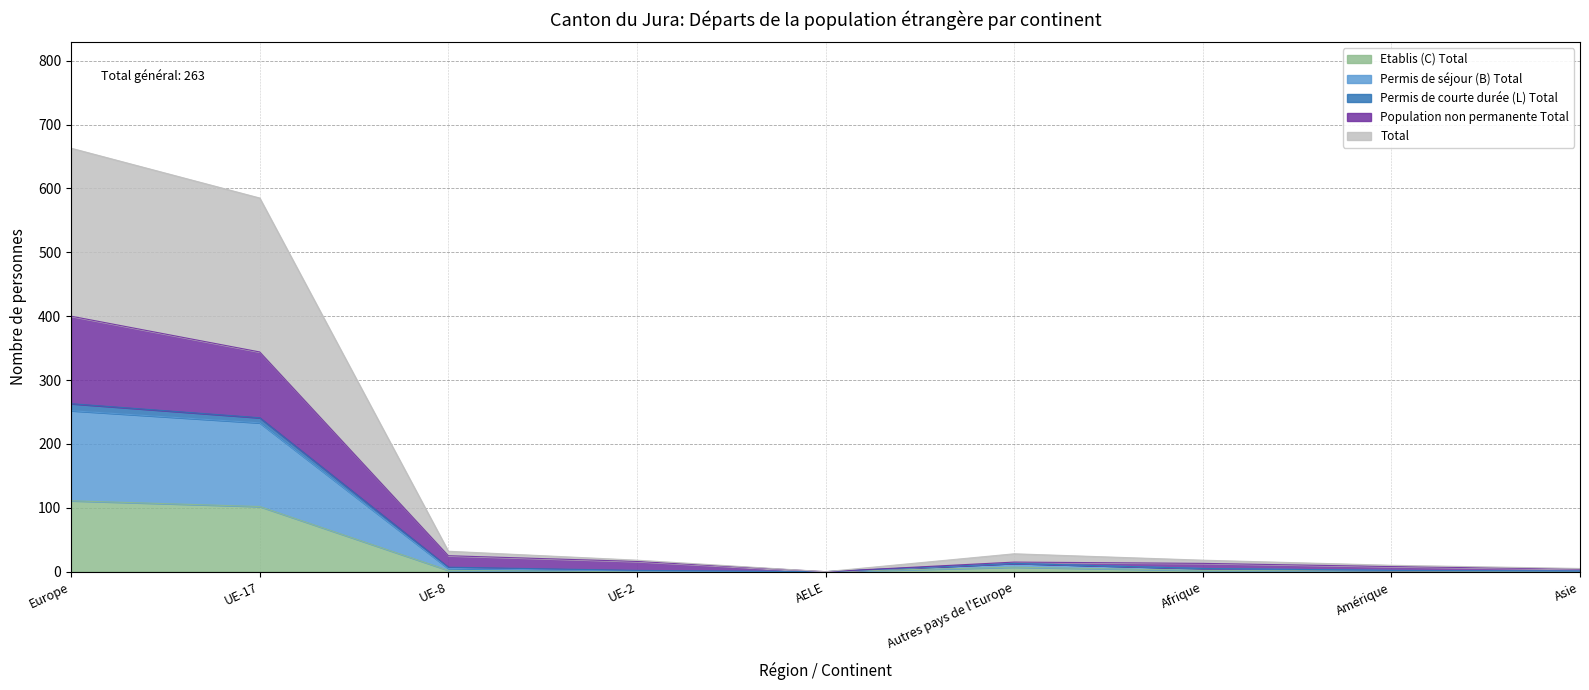

At which category does the chart reach its peak across all series?

Europe